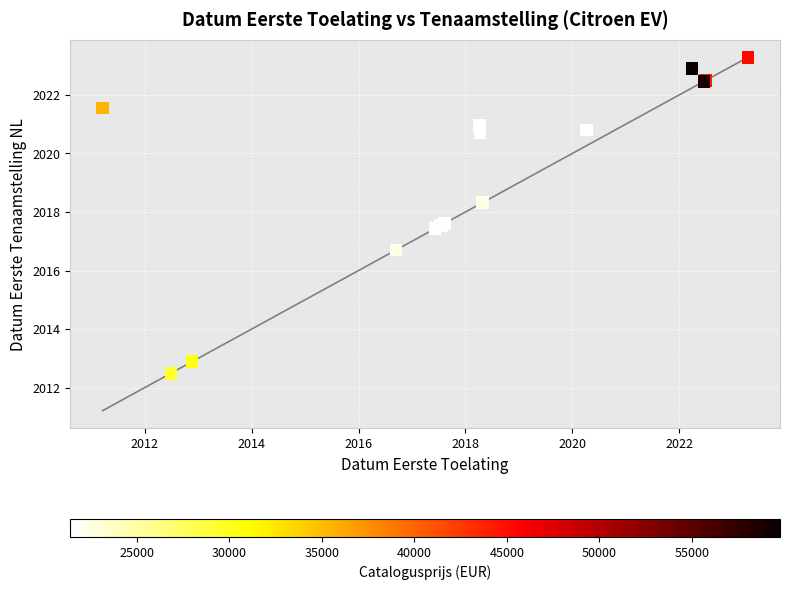

What Y value in the scatter plot is closest to 2017?

2016.7